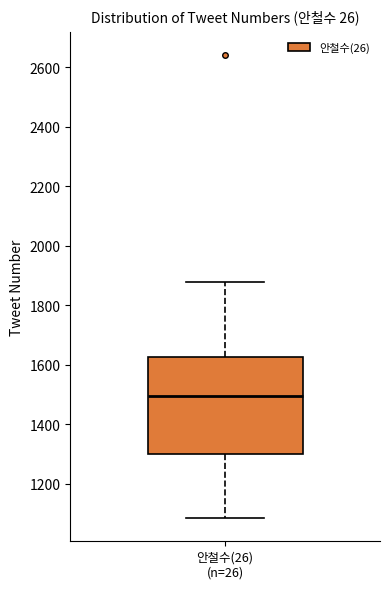

Transcribe this box plot: give where the median line is, the range the box spans, and where the two whiskers end, as read against the y-axis. The values are not printed on the chart, so give them approximately, as read against the axis.

median 1500, box 1300 to 1620, whiskers 1080 to 1880